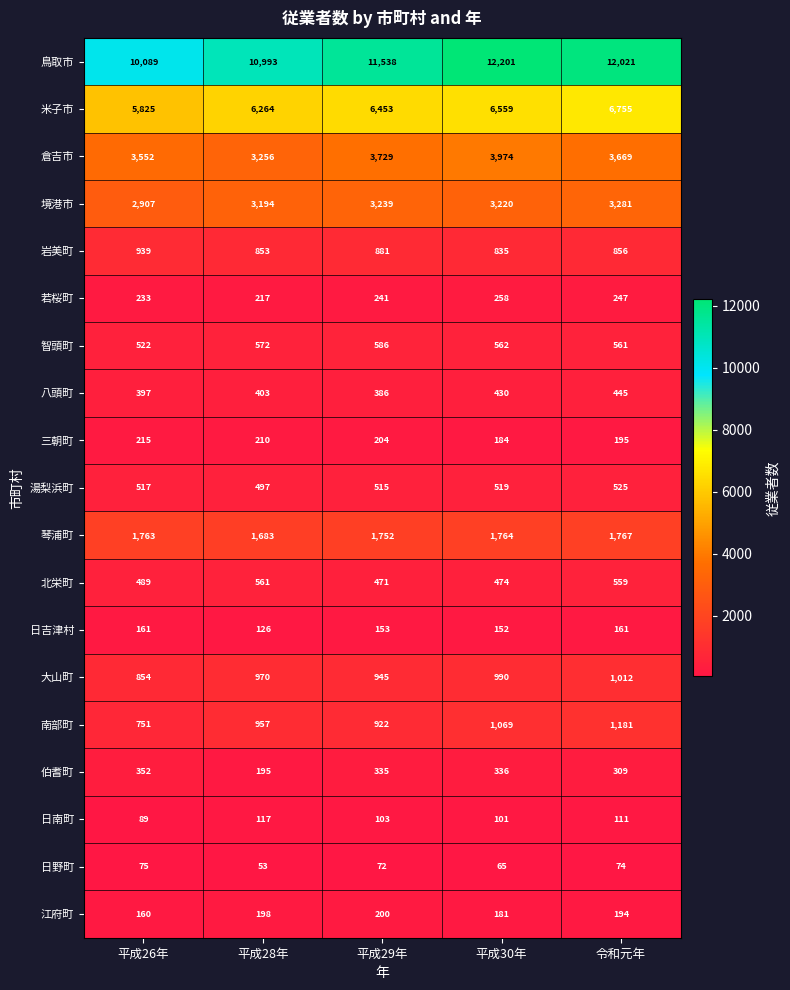

Is it true that 北栄町 equals 474 at 平成30年?

True